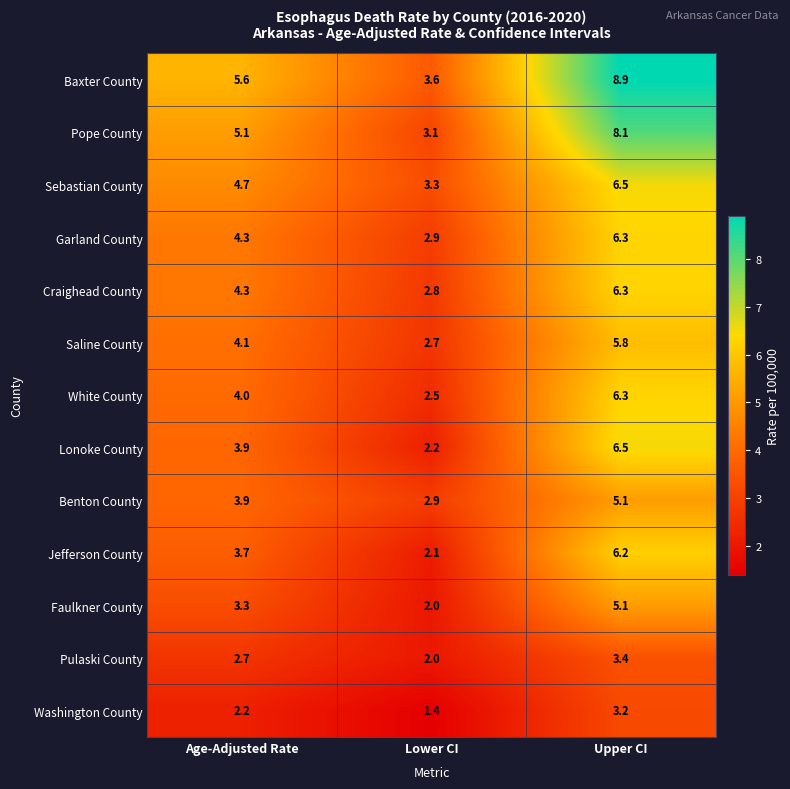

What is the difference between the highest and lowest values at Lower CI?

2.2